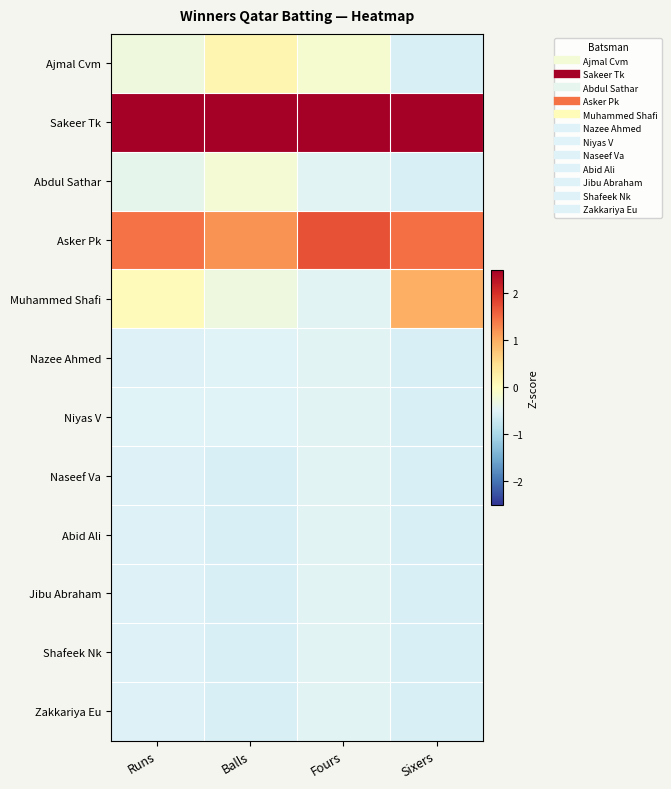

Reading right to left, list all the values displayed in this chart.

Ajmal Cvm: Sixers=-0.5	Fours=-0.2	Balls=0.1	Runs=-0.3
Sakeer Tk: Sixers=2.5	Fours=2.7	Balls=2.9	Runs=2.8
Abdul Sathar: Sixers=-0.5	Fours=-0.5	Balls=-0.2	Runs=-0.4
Asker Pk: Sixers=1.5	Fours=1.7	Balls=1.2	Runs=1.5
Muhammed Shafi: Sixers=1.0	Fours=-0.5	Balls=-0.3	Runs=0.1
Nazee Ahmed: Sixers=-0.5	Fours=-0.5	Balls=-0.5	Runs=-0.5
Niyas V: Sixers=-0.5	Fours=-0.5	Balls=-0.5	Runs=-0.5
Naseef Va: Sixers=-0.5	Fours=-0.5	Balls=-0.6	Runs=-0.5
Abid Ali: Sixers=-0.5	Fours=-0.5	Balls=-0.6	Runs=-0.5
Jibu Abraham: Sixers=-0.5	Fours=-0.5	Balls=-0.6	Runs=-0.5
Shafeek Nk: Sixers=-0.5	Fours=-0.5	Balls=-0.6	Runs=-0.5
Zakkariya Eu: Sixers=-0.5	Fours=-0.5	Balls=-0.6	Runs=-0.5